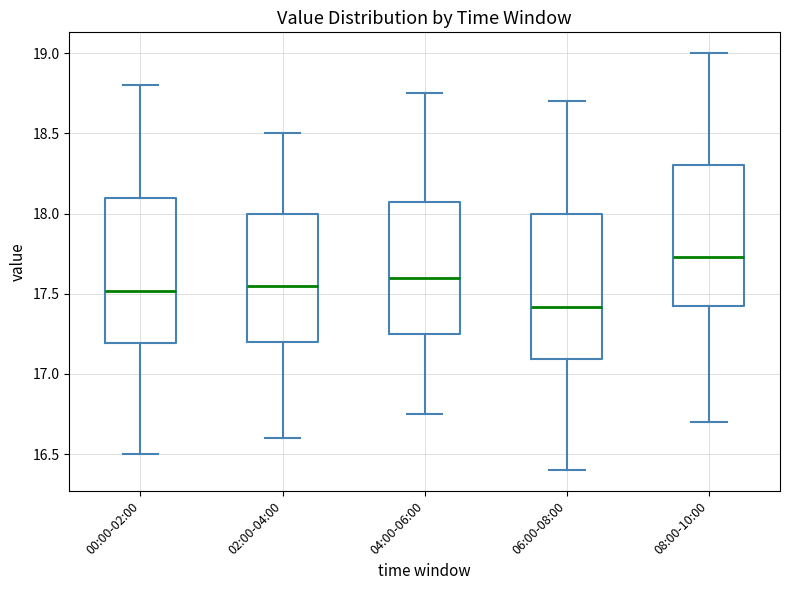

Reading left to right, transcribe this box plot: for each box, give where its median line is, the range the box spans, and where its two whiskers end, as read against the y-axis. The values are not printed on the chart, so give them approximately, as read against the axis.

00:00-02:00: median 17.50, box 17.20 to 18.10, whiskers 16.50 to 18.80
02:00-04:00: median 17.55, box 17.20 to 18.00, whiskers 16.60 to 18.50
04:00-06:00: median 17.60, box 17.25 to 18.10, whiskers 16.75 to 18.75
06:00-08:00: median 17.40, box 17.10 to 18.00, whiskers 16.40 to 18.70
08:00-10:00: median 17.75, box 17.40 to 18.30, whiskers 16.70 to 19.00